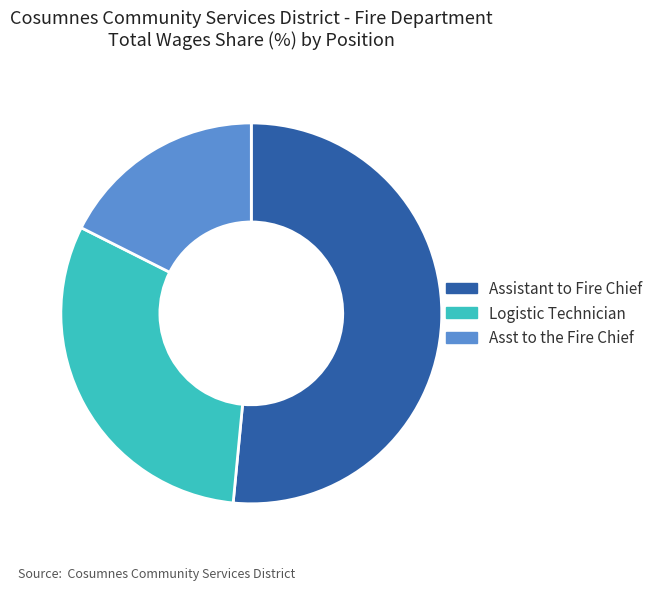

What is the largest slice in the pie chart?

Assistant to Fire Chief